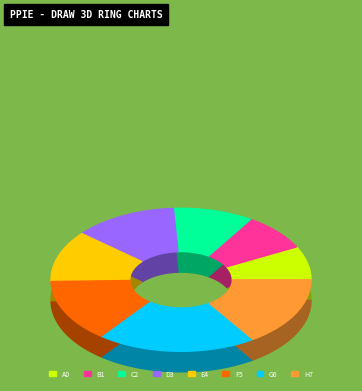

Count the number of slices in the pie.

8